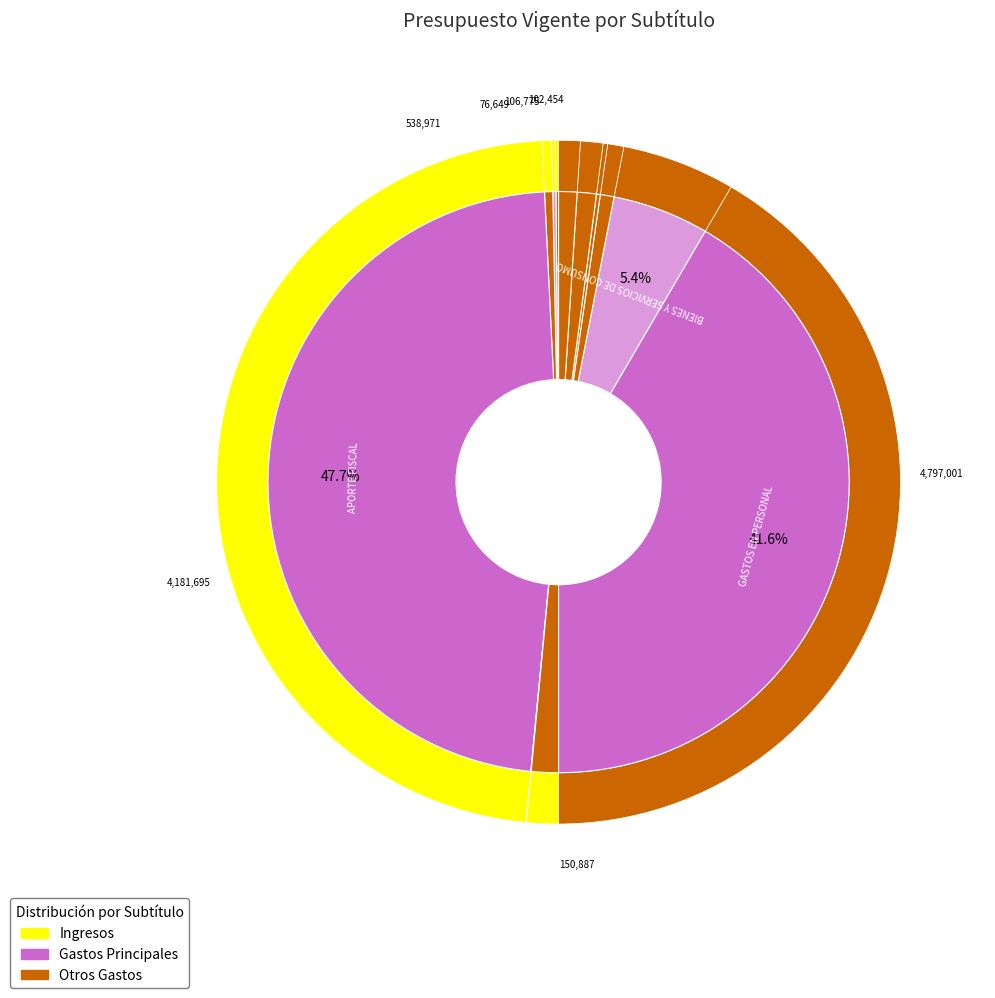

Rank the categories by value from highest to lowest.

APORTE FISCAL, GASTOS EN PERSONAL, BIENES Y SERVICIOS DE CONSUMO, SALDO INICIAL DE CAJA, ADQUISICIÓN DE ACTIVOS NO FINANCIEROS, SERVICIO DE LA DEUDA, PRESTACIONES DE SEGURIDAD SOCIAL, OTROS INGRESOS CORRIENTES, INTEGROS AL FISCO, INGRESOS DE OPERACIÓN, TRANSFERENCIAS CORRIENTES, RECUPERACIÓN DE PRÉSTAMOS